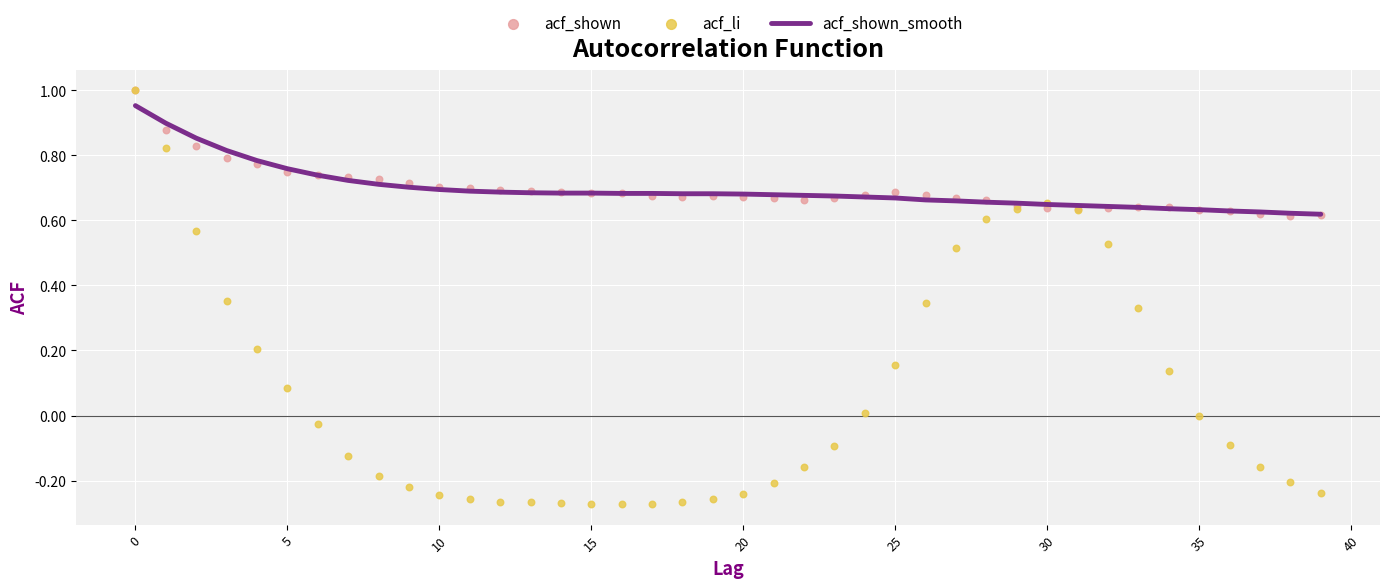

Which series reaches the minimum Y coordinate?

acf_li